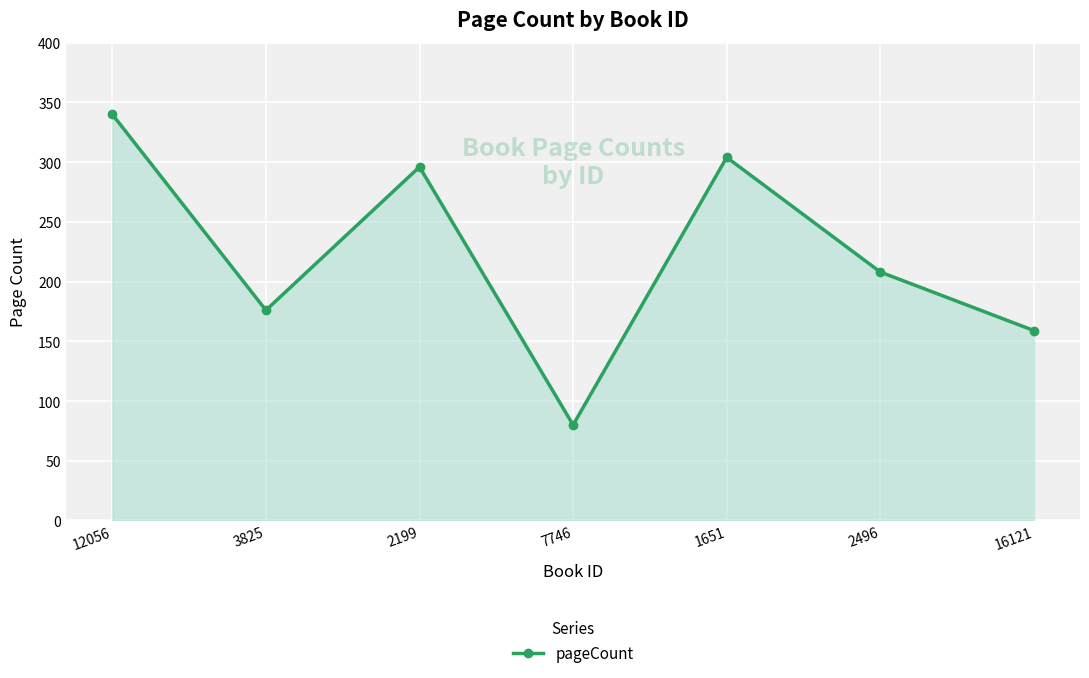

Where is the data nearest to the value 210?

2496